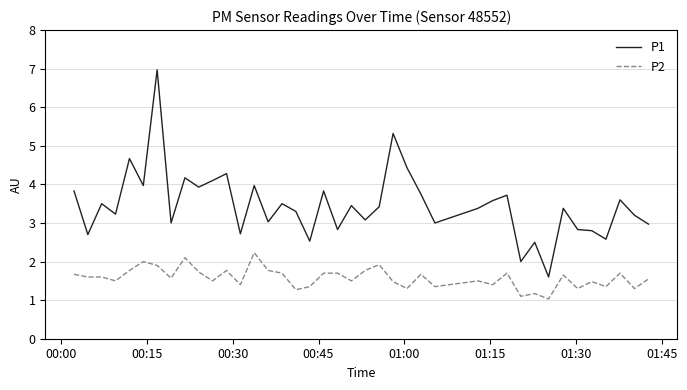

True or false: P2 and P1 intersect in this chart.

False